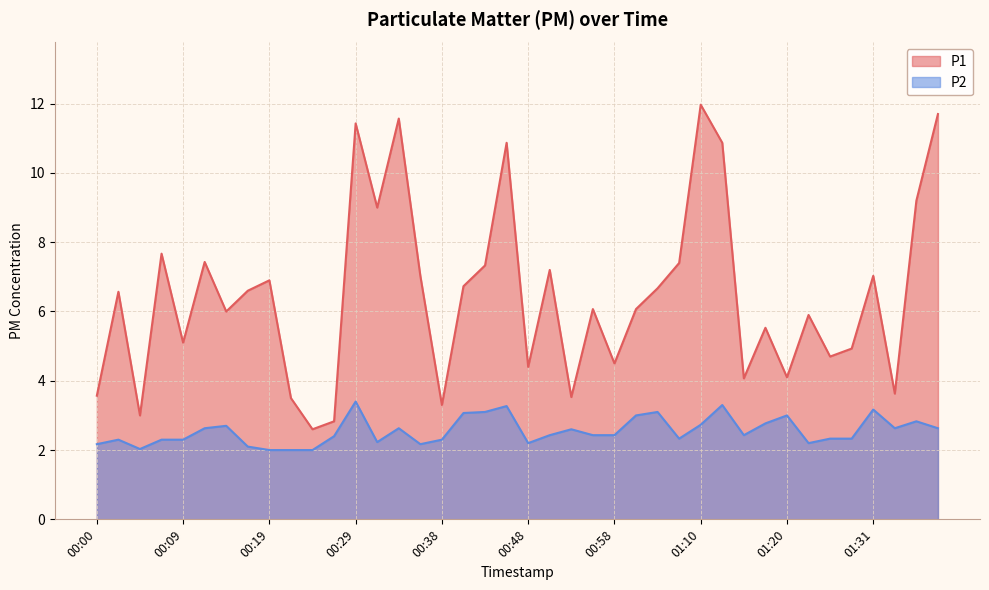

True or false: P1 and P2 cross at least once.

False